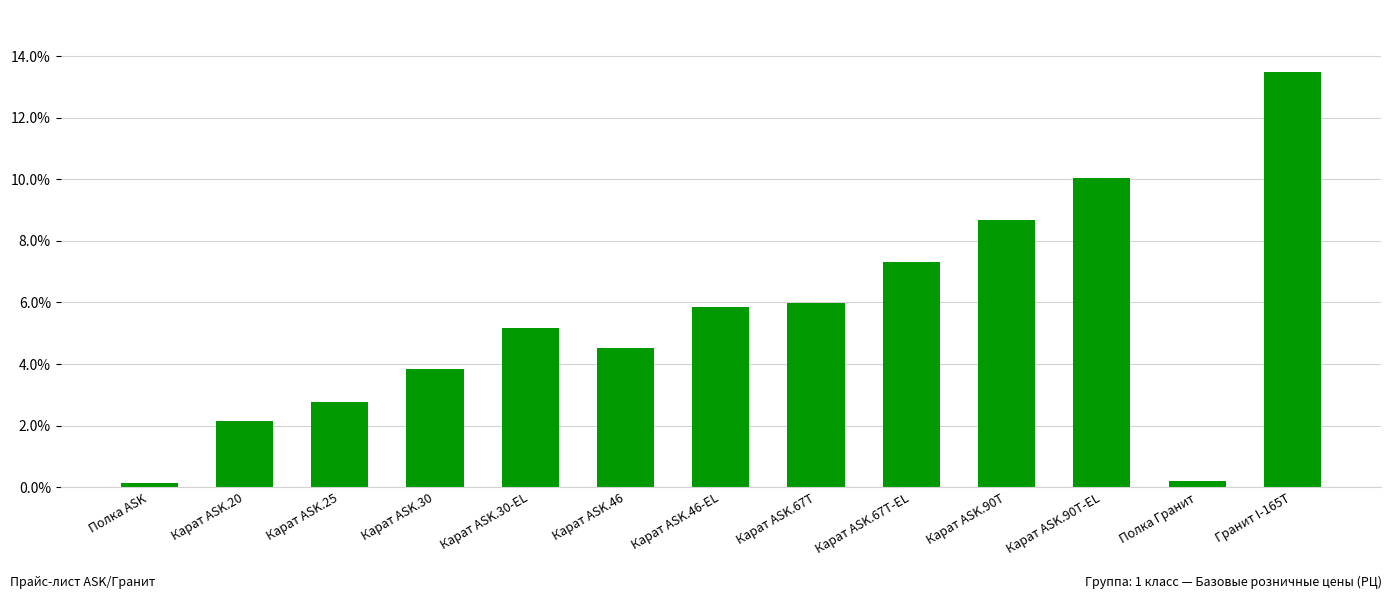

What value does the data have at Полка ASK?

0.1